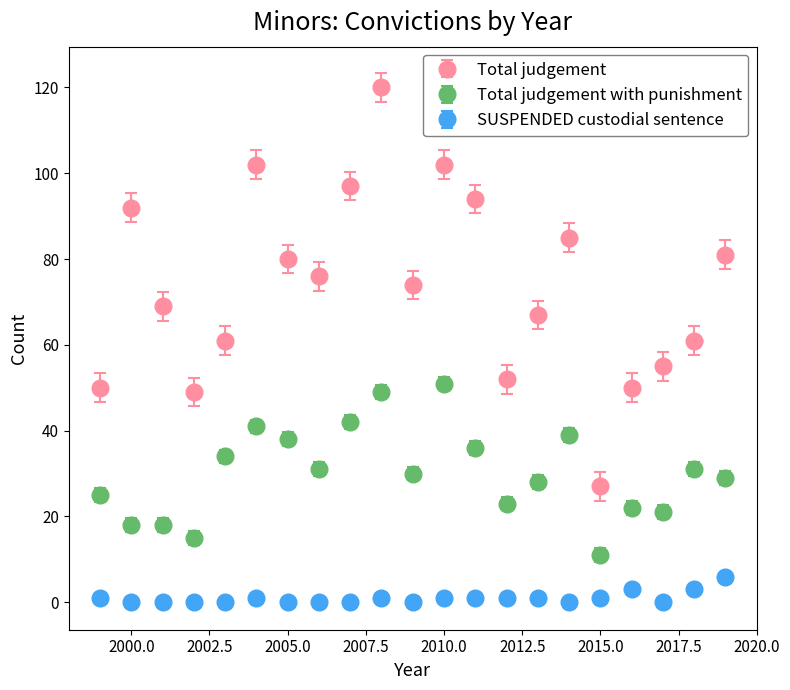

Which series has the largest total across all categories?

Total judgement